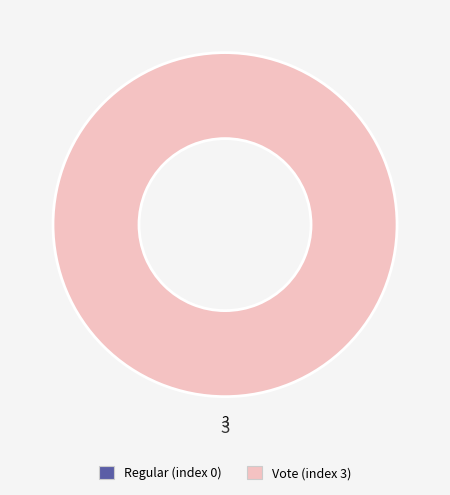

To the nearest percent, what is the difference between the largest and smallest slice percentages?

100%